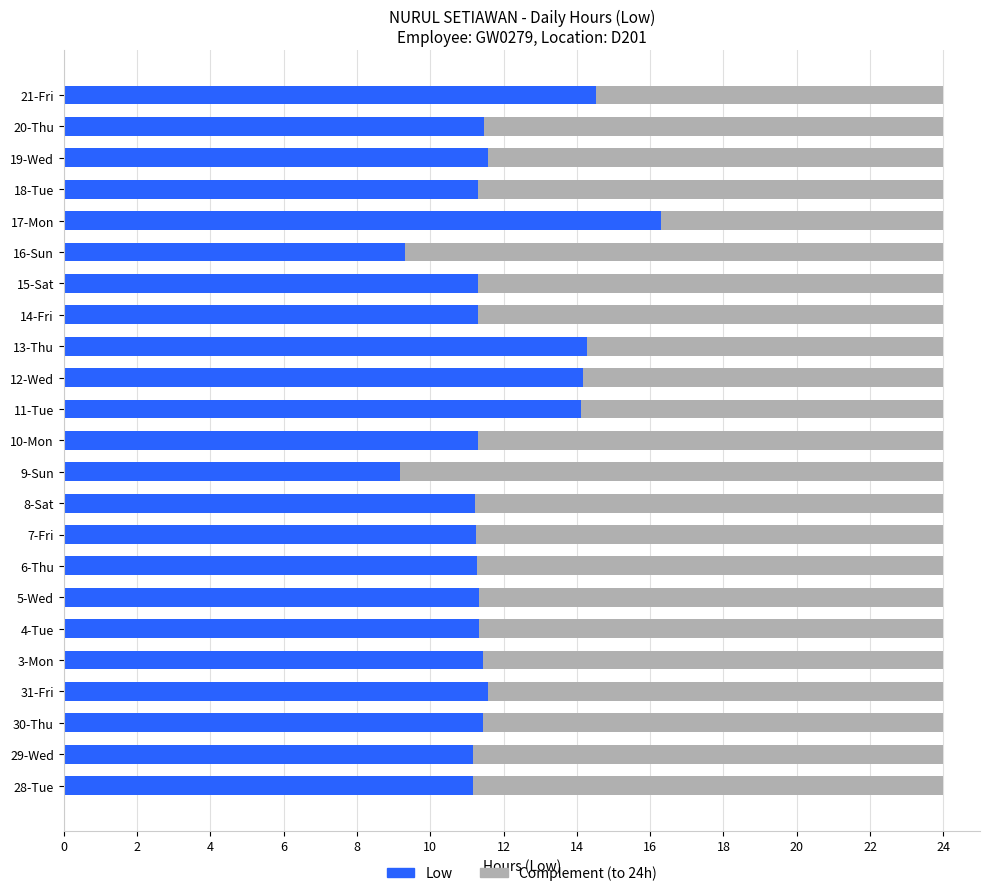

What value does the Low series have at 31-Fri?

11.6